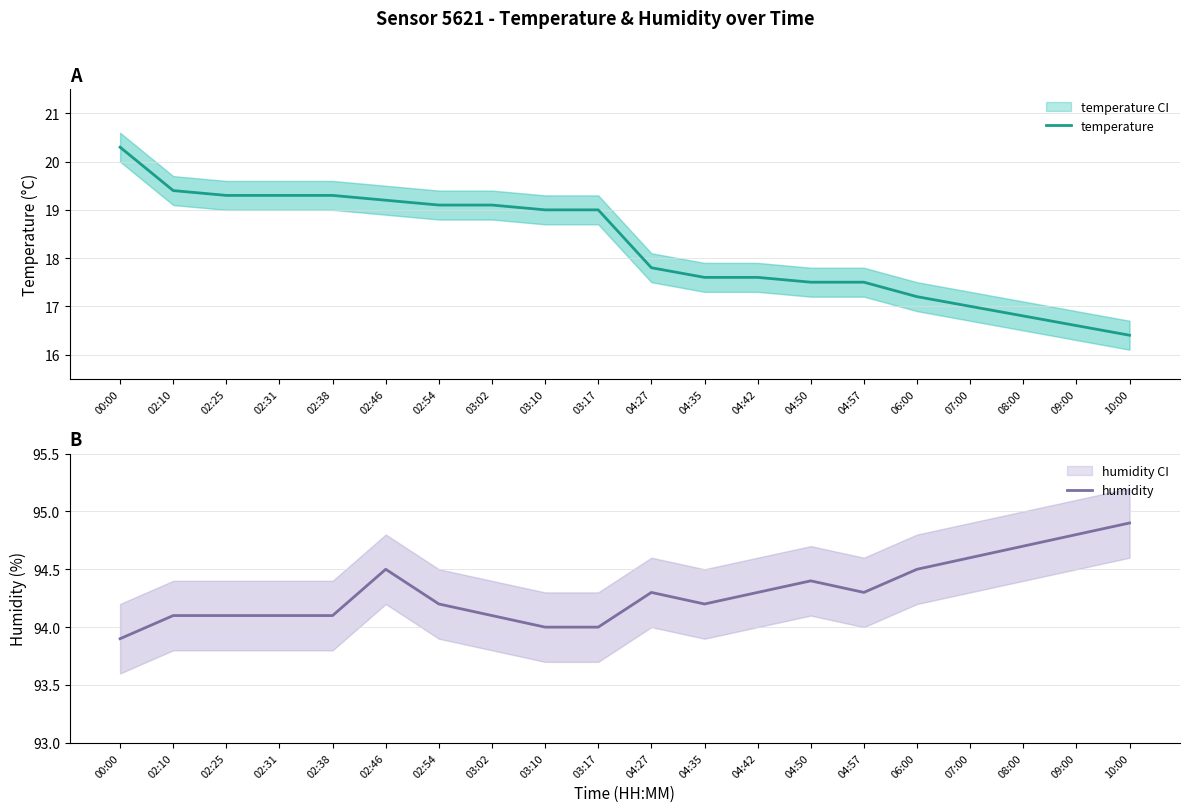

Reading left to right, list all the values displayed in this chart.

temperature: 20.3	19.4	19.3	19.3	19.3	19.2	19.1	19.1	19.0	19.0	17.8	17.6	17.6	17.5	17.5	17.2	17.0	16.8	16.6	16.4
humidity: 93.9	94.1	94.1	94.1	94.1	94.5	94.2	94.1	94.0	94.0	94.3	94.2	94.3	94.4	94.3	94.5	94.6	94.7	94.8	94.9